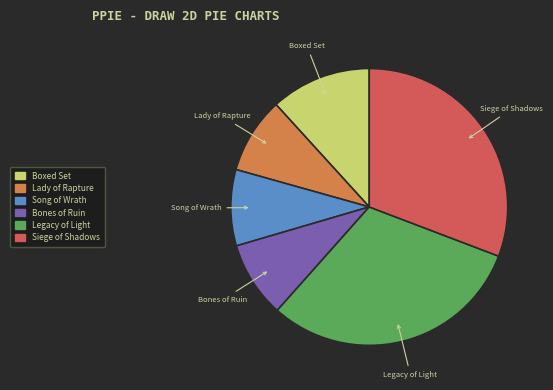

Count the number of slices in the pie.

6